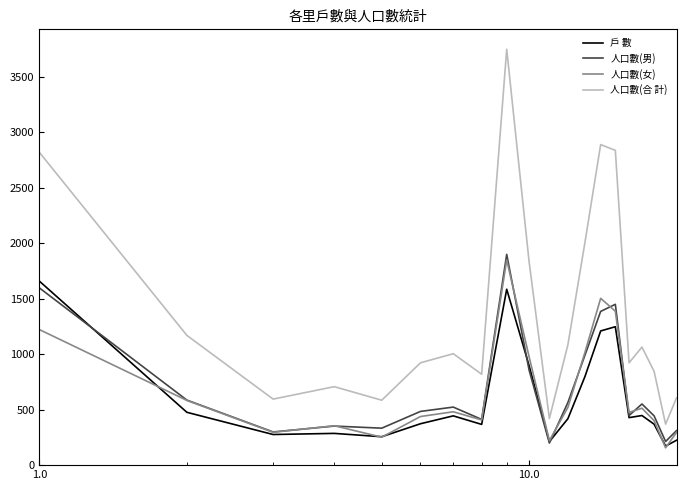

How many categories are shown in the chart?

20